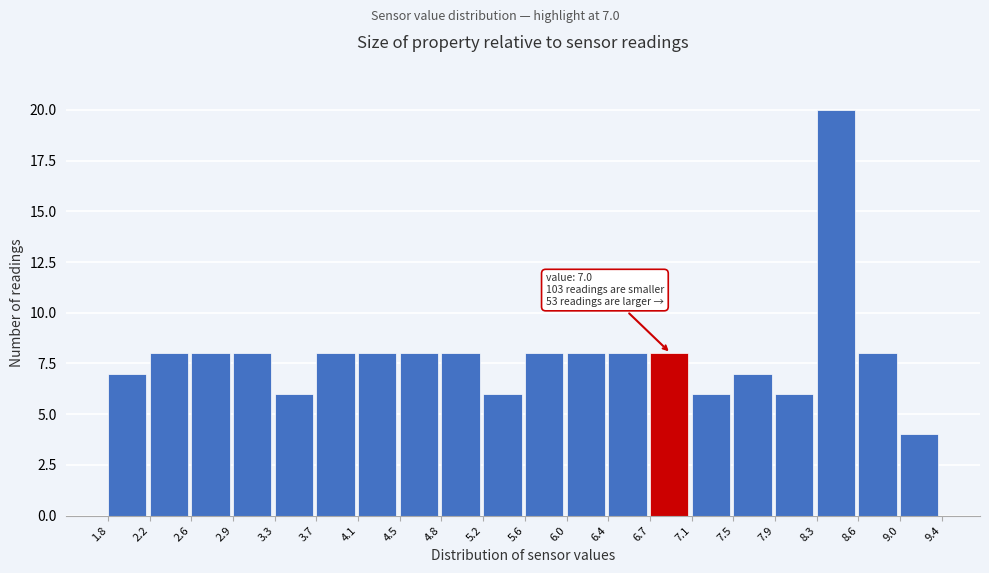

Which range on the x-axis has the tallest bar?

8.3 to 8.6